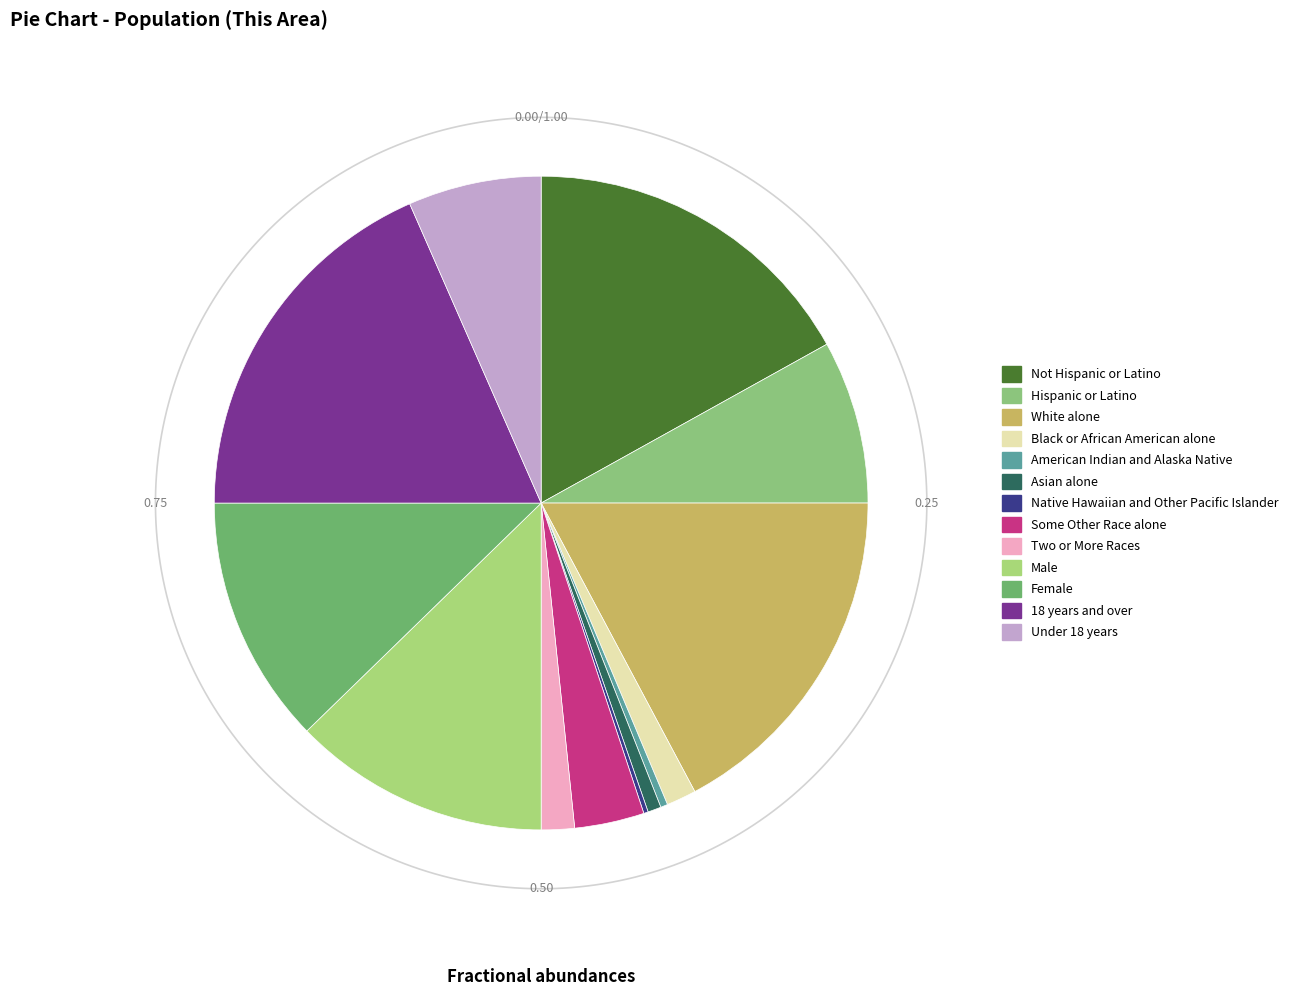

To the nearest percent, what percentage of the pie is Some Other Race alone?

3%